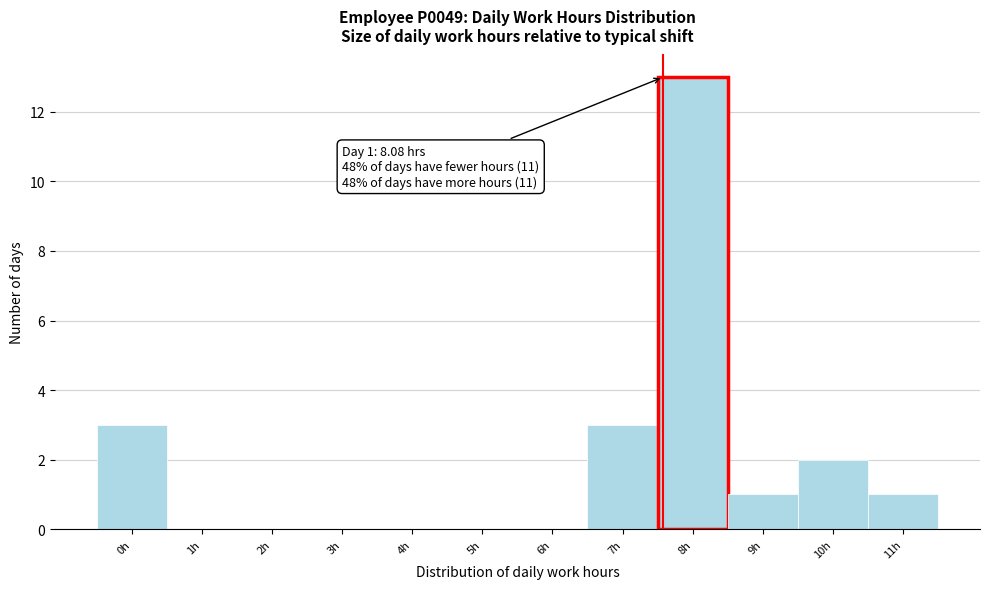

Reading right to left, what are all the values shown in this chart?

11h=1	10h=2	9h=1	8h=13	7h=3	6h=0	5h=0	4h=0	3h=0	2h=0	1h=0	0h=3